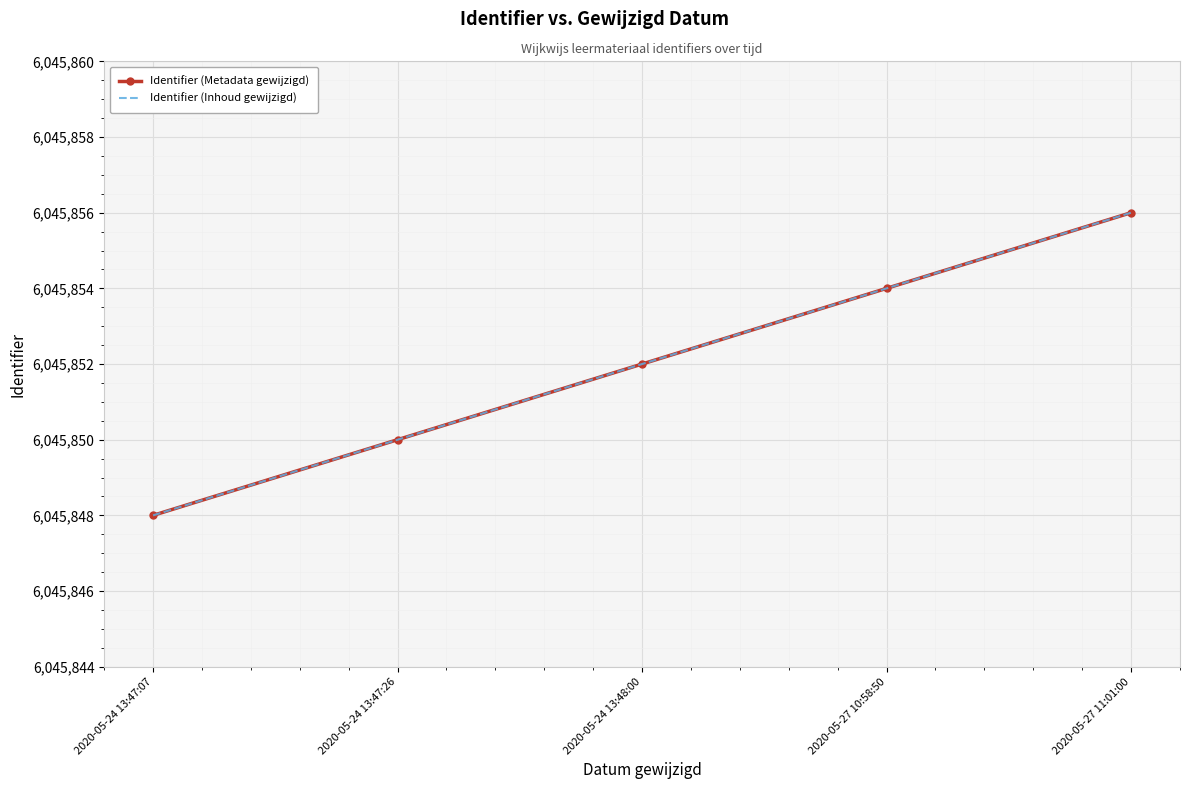

Rank the series by their maximum value, from lowest to highest.

Identifier (Metadata gewijzigd), Identifier (Inhoud gewijzigd)